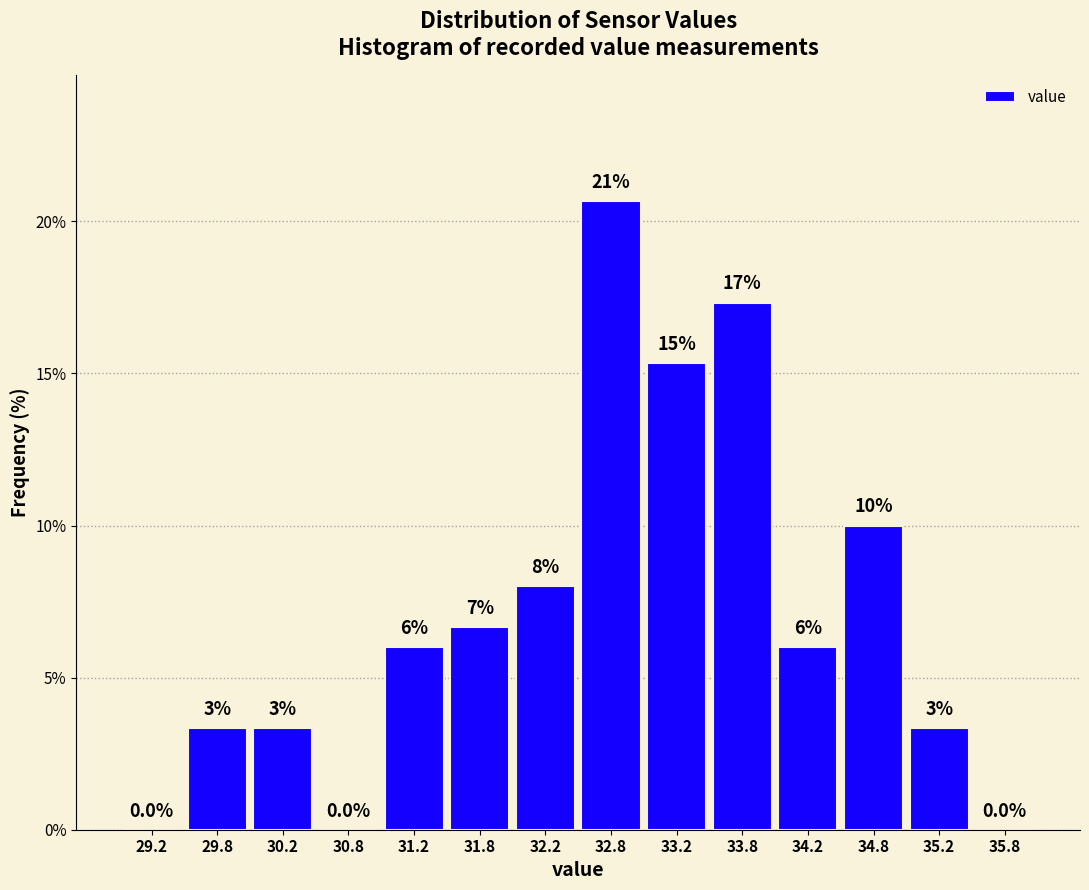

Which range on the x-axis has the tallest bar?

32.5 to 33.0